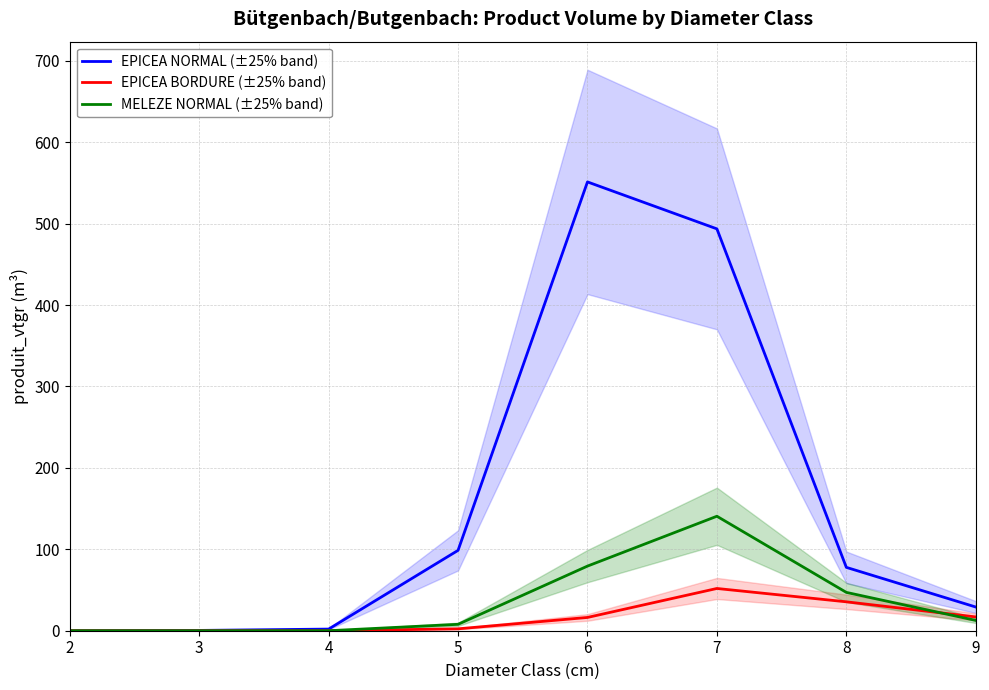

Reading left to right, list all the values displayed in this chart.

EPICEA NORMAL (±25% band): 0.0	0.4	2.0	98.7	551.2	493.5	77.8	29.1
EPICEA BORDURE (±25% band): 0.0	0.0	0.0	2.3	16.3	51.9	35.5	16.9
MELEZE NORMAL (±25% band): 0.0	0.0	0.0	7.9	79.4	140.6	47.1	12.7